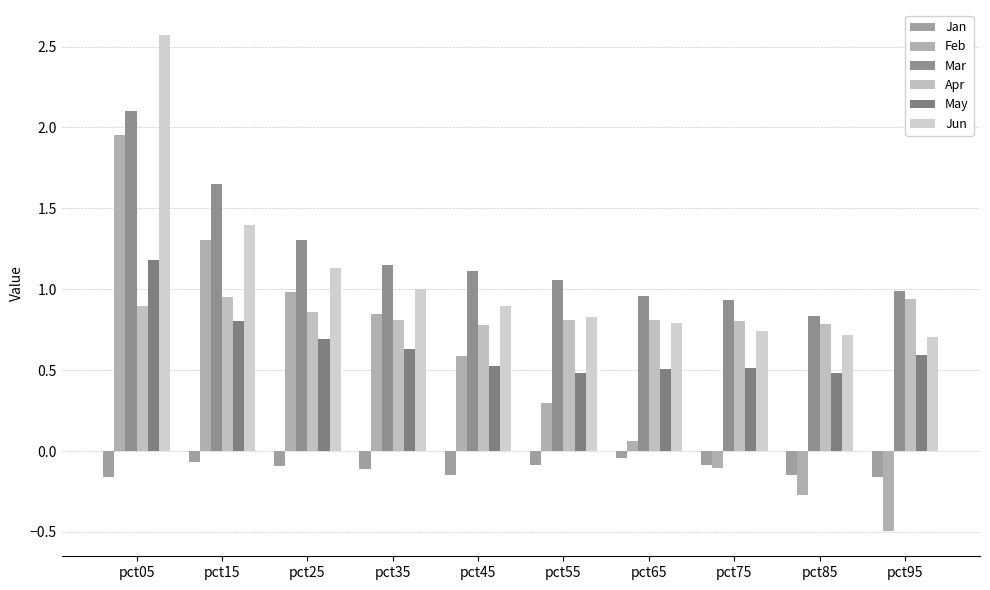

Reading right to left, what are all the values shown in this chart?

Jan: pct95=-0.2	pct85=-0.1	pct75=-0.1	pct65=-0.0	pct55=-0.1	pct45=-0.1	pct35=-0.1	pct25=-0.1	pct15=-0.1	pct05=-0.2
Feb: pct95=-0.5	pct85=-0.3	pct75=-0.1	pct65=0.1	pct55=0.3	pct45=0.6	pct35=0.8	pct25=1.0	pct15=1.3	pct05=2.0
Mar: pct95=1.0	pct85=0.8	pct75=0.9	pct65=1.0	pct55=1.1	pct45=1.1	pct35=1.2	pct25=1.3	pct15=1.7	pct05=2.1
Apr: pct95=0.9	pct85=0.8	pct75=0.8	pct65=0.8	pct55=0.8	pct45=0.8	pct35=0.8	pct25=0.9	pct15=1.0	pct05=0.9
May: pct95=0.6	pct85=0.5	pct75=0.5	pct65=0.5	pct55=0.5	pct45=0.5	pct35=0.6	pct25=0.7	pct15=0.8	pct05=1.2
Jun: pct95=0.7	pct85=0.7	pct75=0.7	pct65=0.8	pct55=0.8	pct45=0.9	pct35=1.0	pct25=1.1	pct15=1.4	pct05=2.6